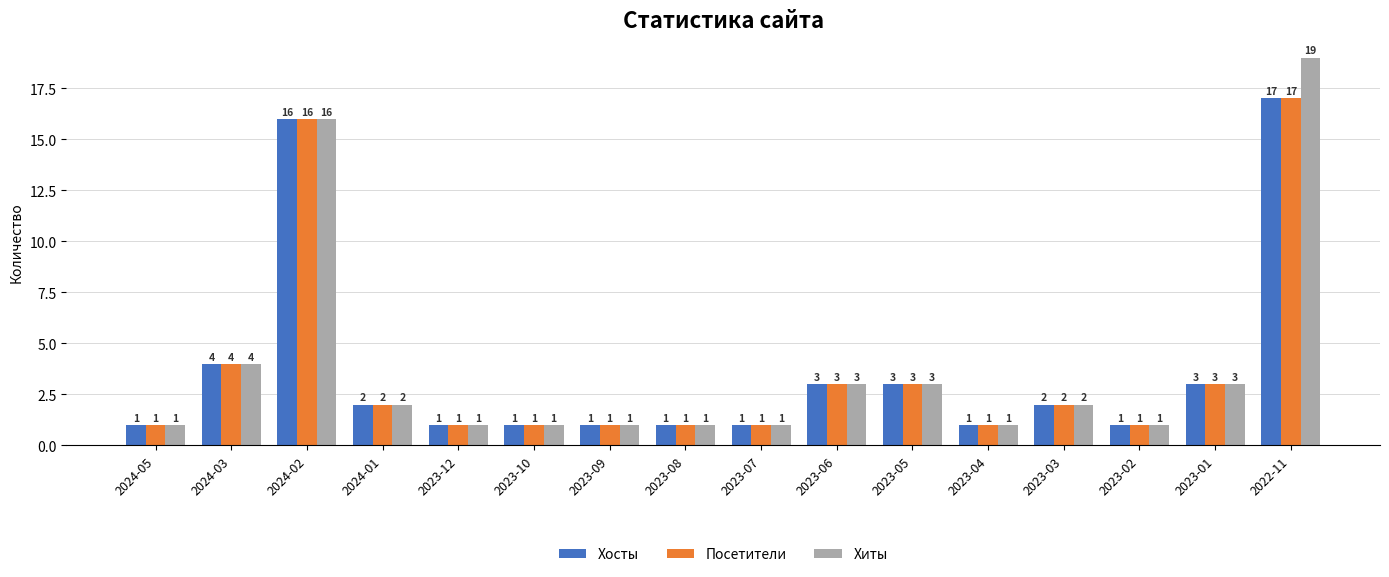

What position from the right is 2024-03?

15